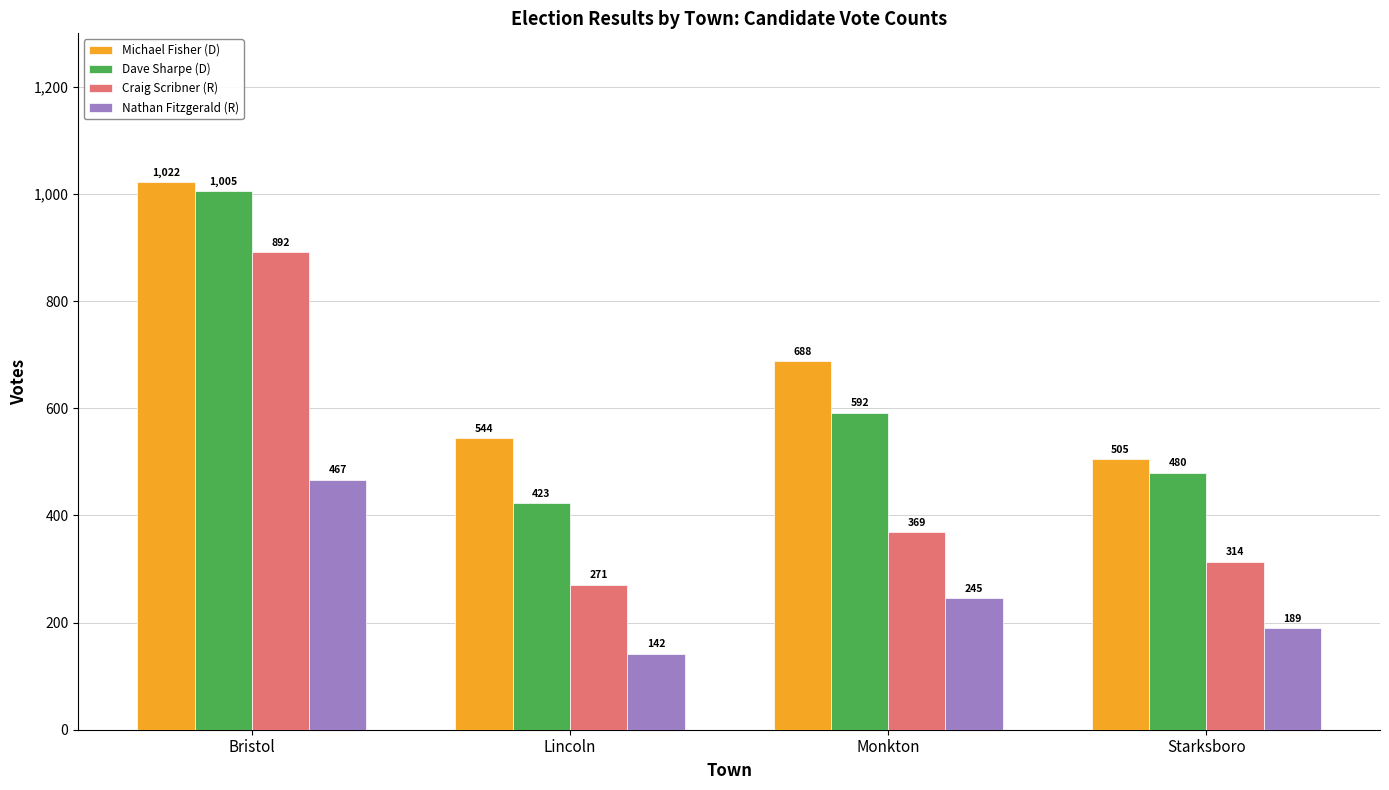

Reading right to left, extract all data points from this chart.

Michael Fisher (D): Starksboro=505	Monkton=688	Lincoln=544	Bristol=1022
Dave Sharpe (D): Starksboro=480	Monkton=592	Lincoln=423	Bristol=1005
Craig Scribner (R): Starksboro=314	Monkton=369	Lincoln=271	Bristol=892
Nathan Fitzgerald (R): Starksboro=189	Monkton=245	Lincoln=142	Bristol=467